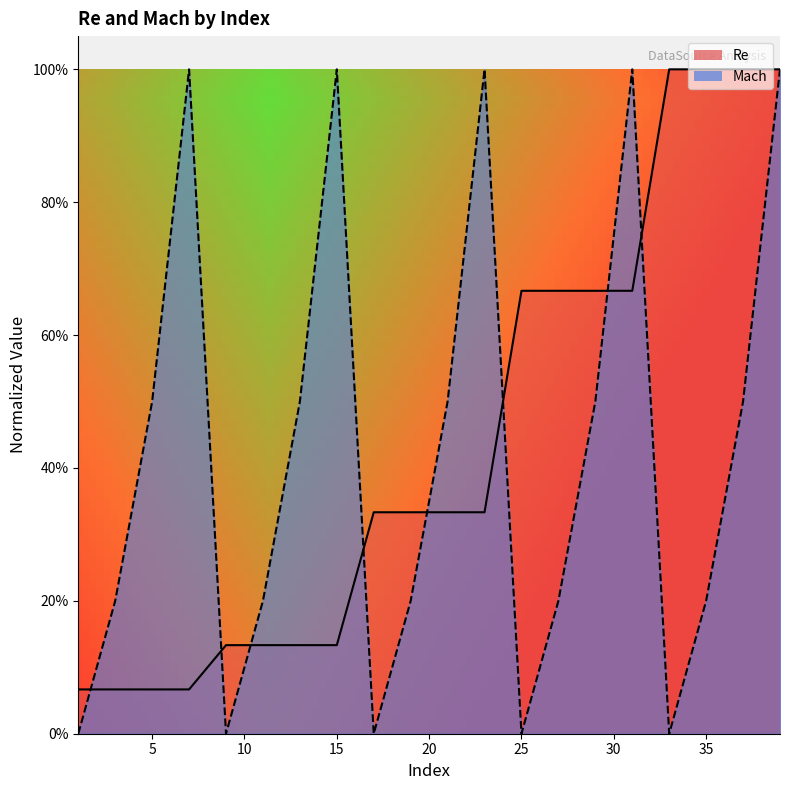

What is the greatest value displayed?

1.0